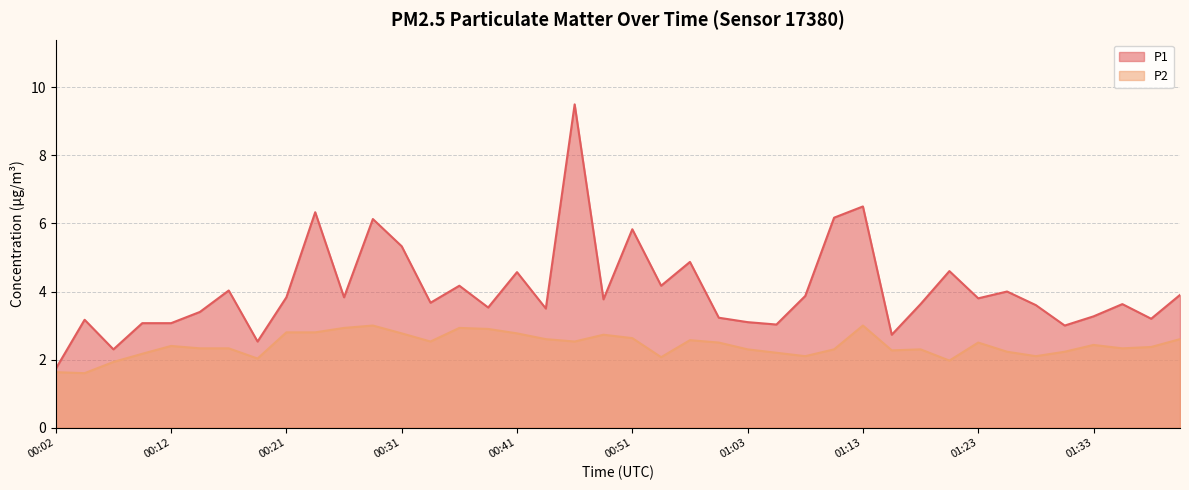

Between 01:33 and 00:58, which is larger?

01:33